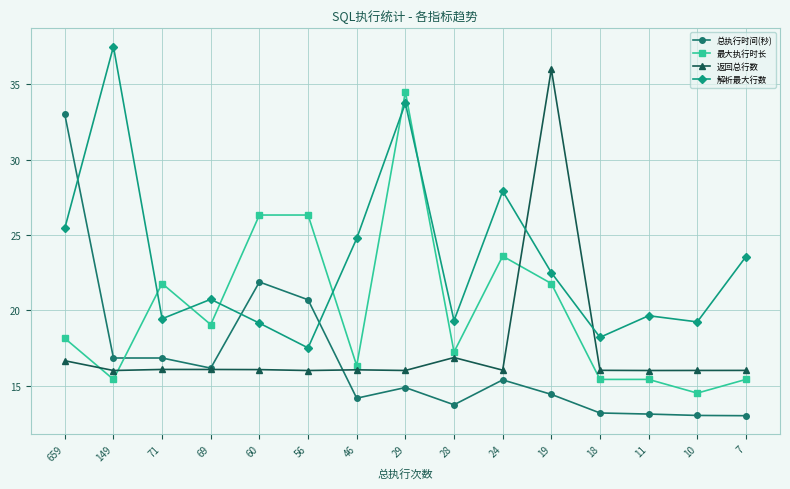

Which category has the highest value in the 最大执行时长 series?

29